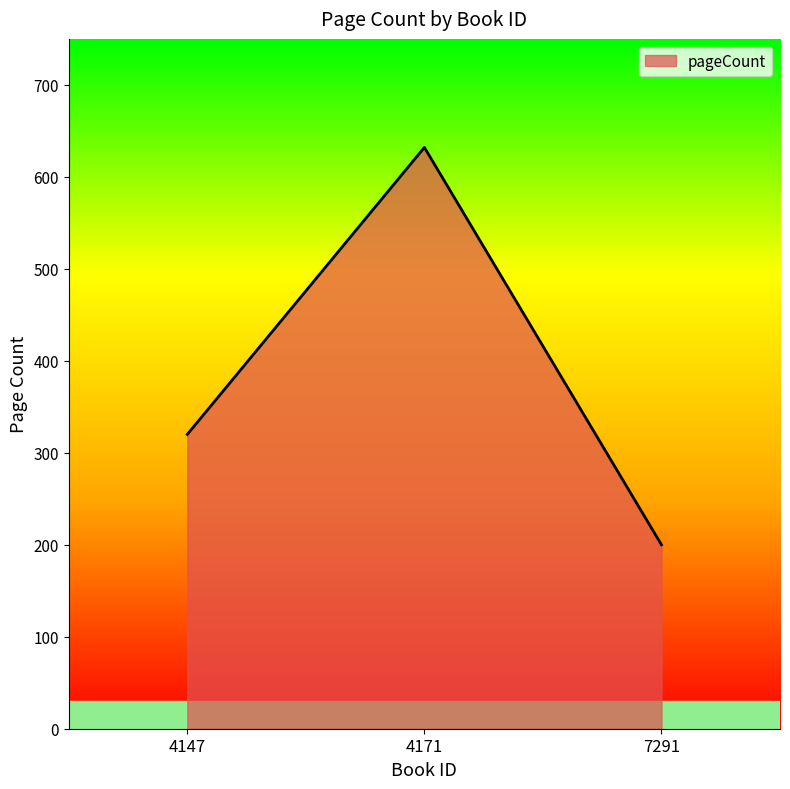

What is the difference between the maximum and minimum values?

432